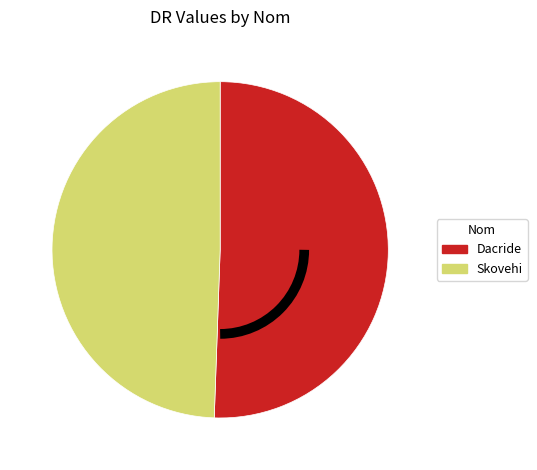

Which category has the biggest portion of the pie?

Dacride